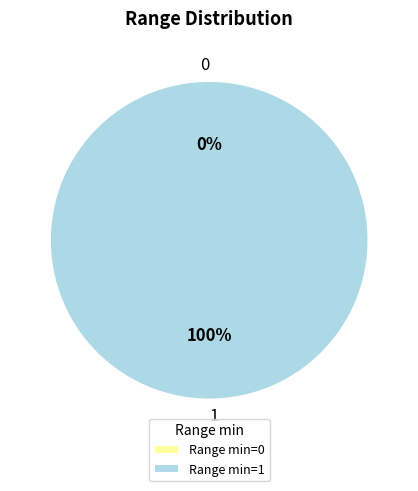

How much of the chart is everything except 0?

100.0%